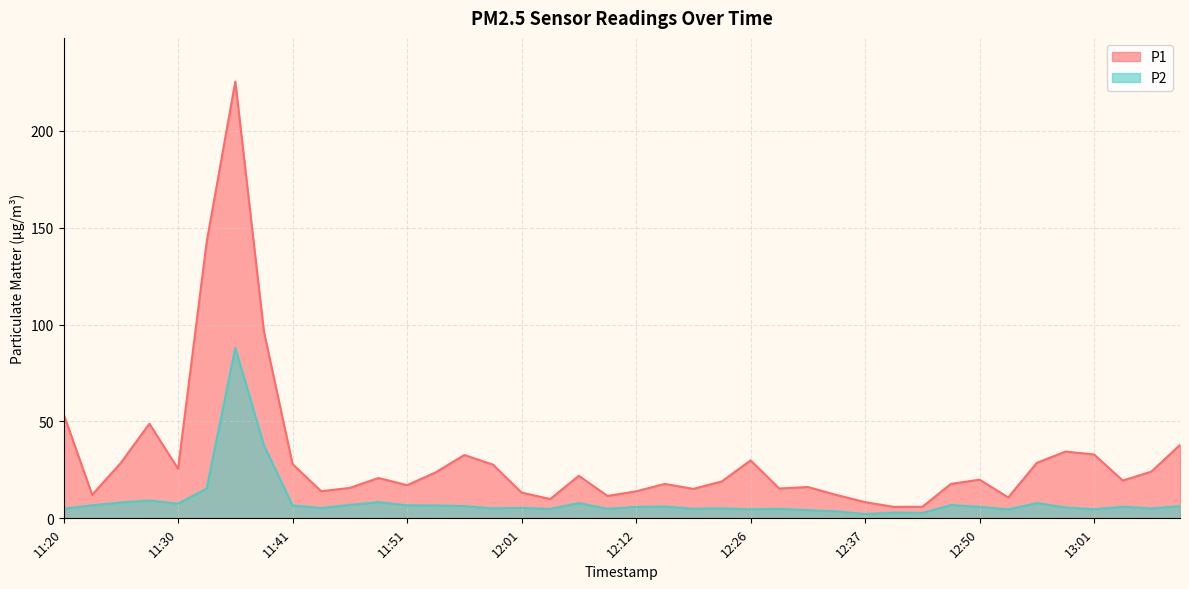

What is the average value of the P1 series?

31.4